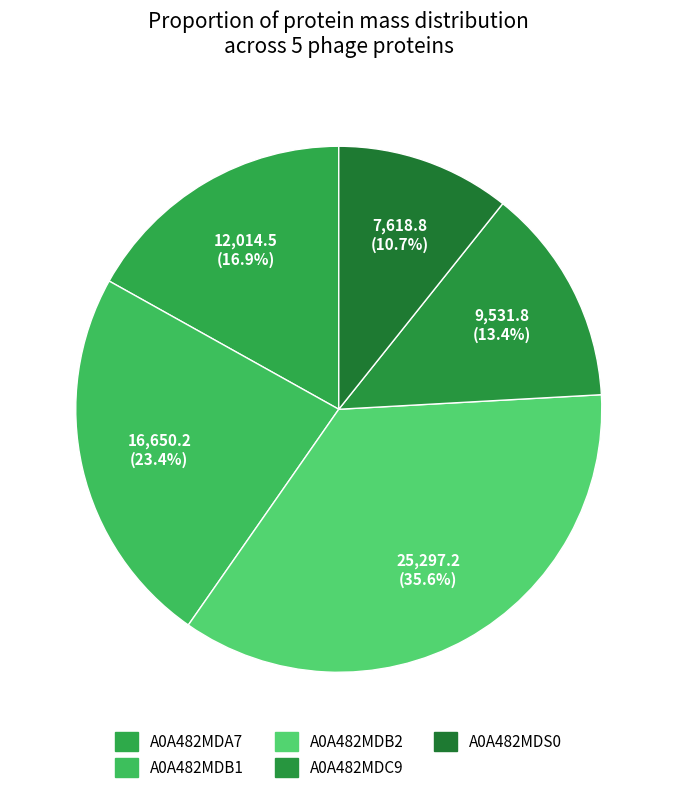

How many slices are in this pie chart?

5